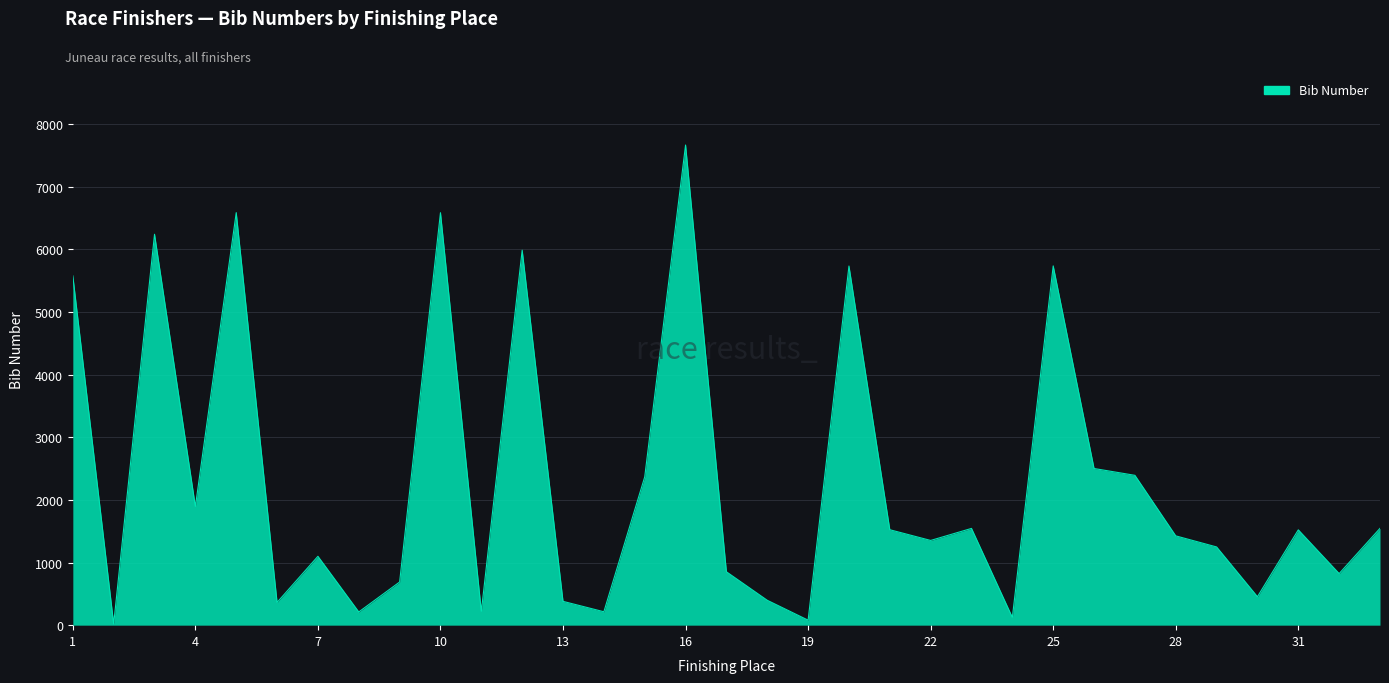

What is the greatest value displayed?

7662